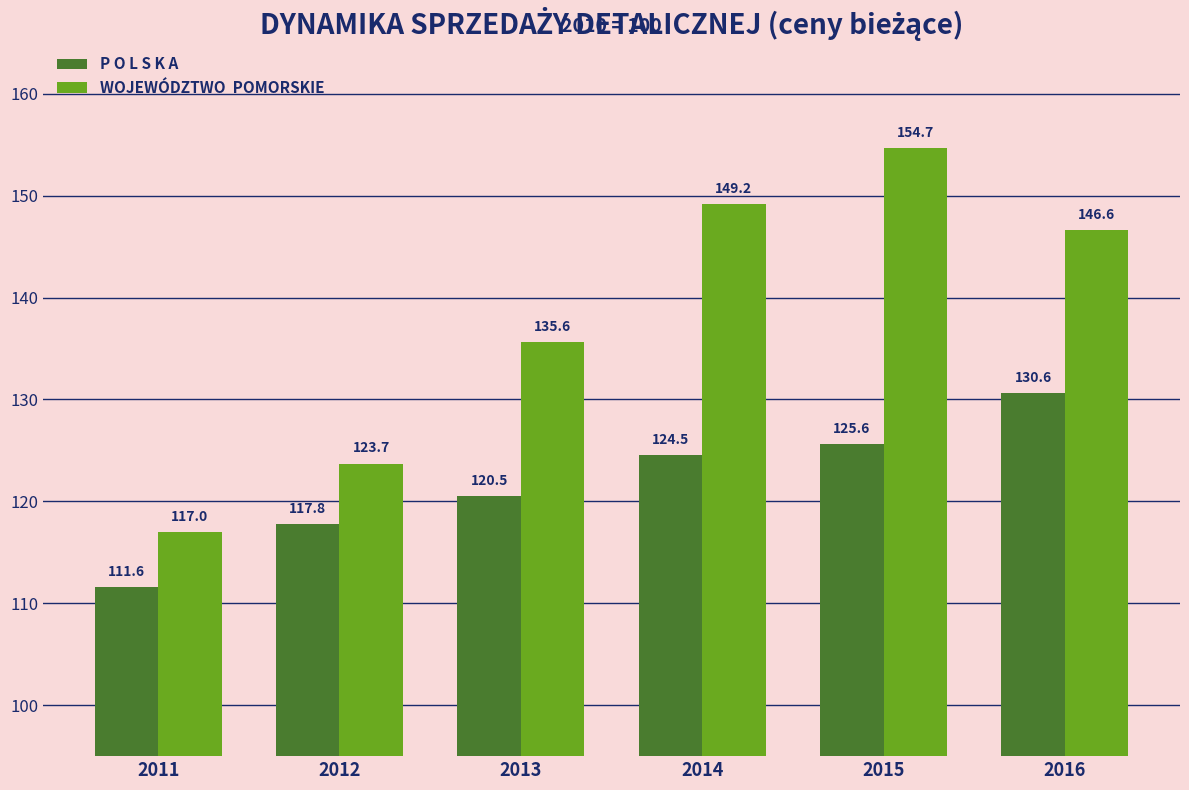

At which category is the sum across all series the highest?

2015